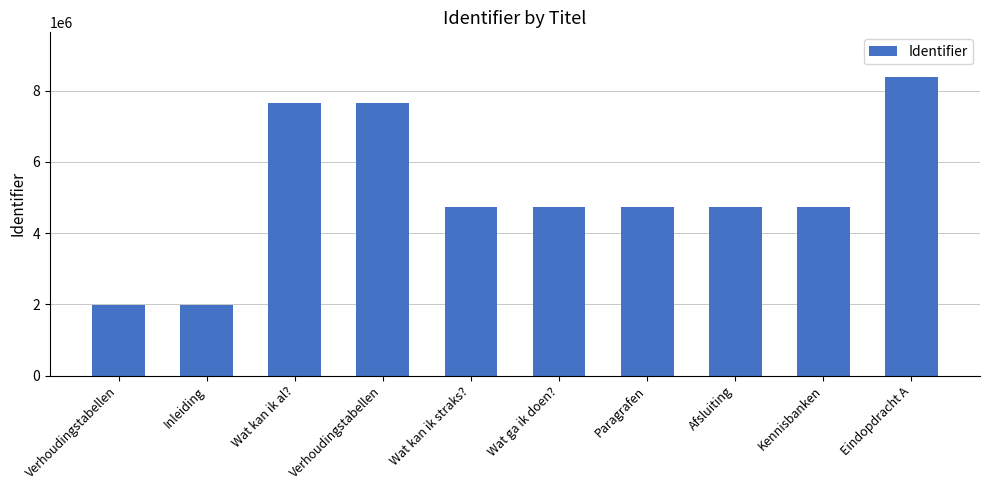

What is the sum of all values?

51304981